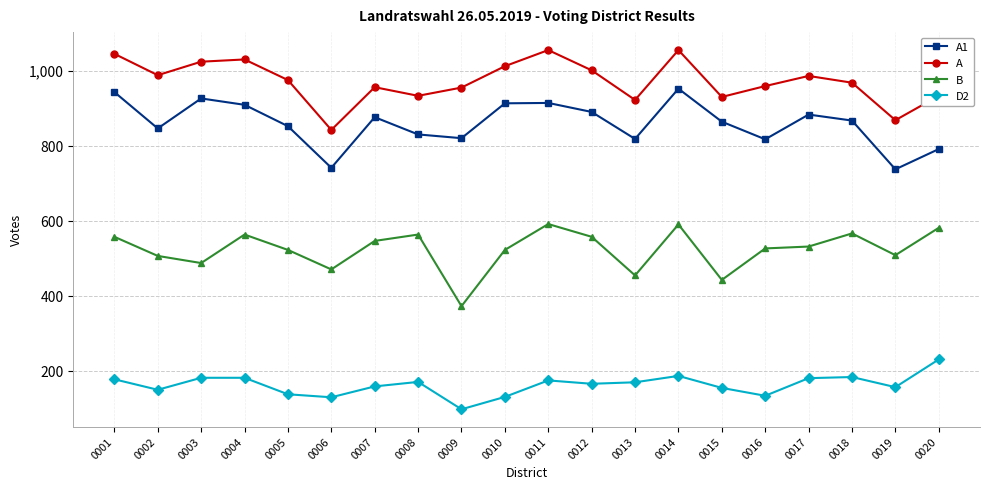

At which category is the sum across all series the highest?

0014